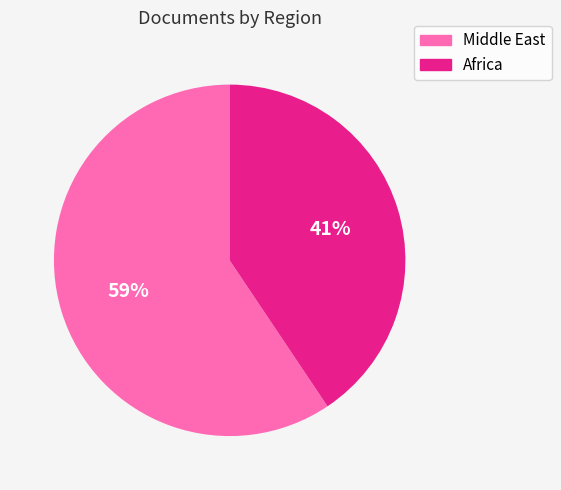

Is there a majority slice in this chart?

Yes